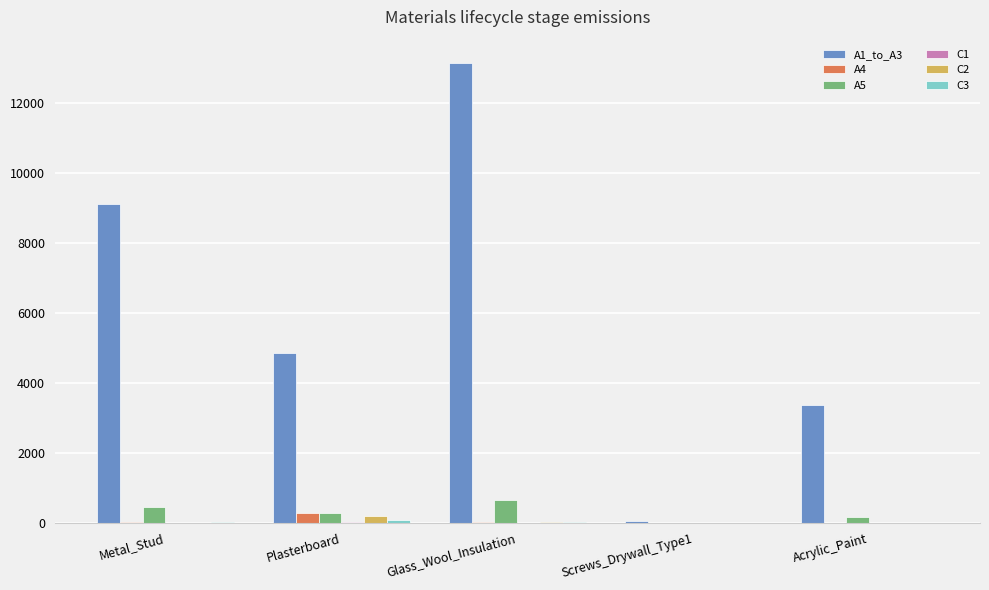

What is the sum of all A5 values?

1560.8